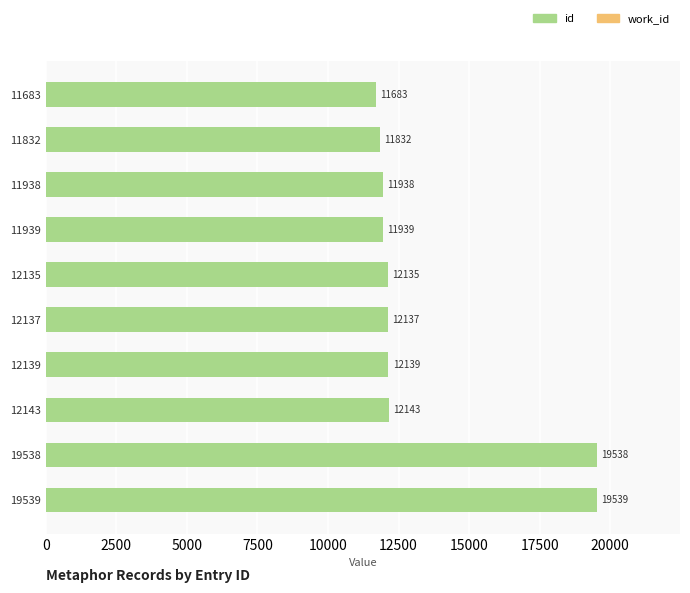

How many groups of bars are there?

10